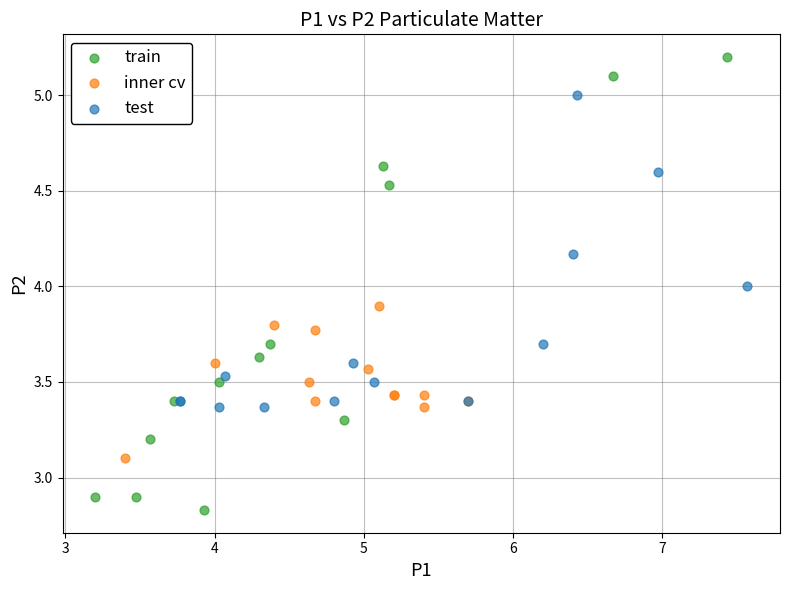

Which series contains the highest Y value?

train